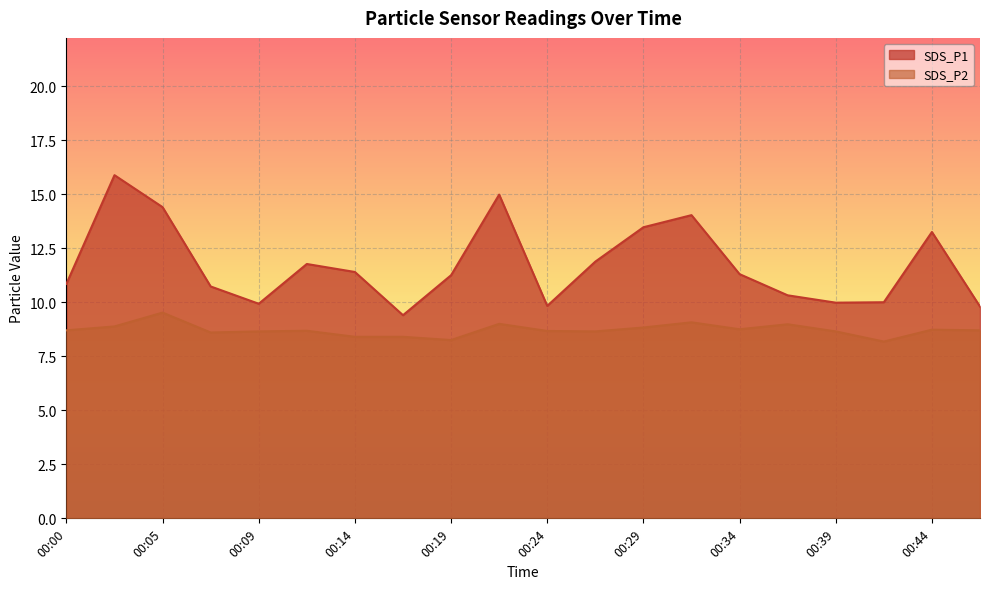

True or false: SDS_P1 has more than 2 interior local peaks.

True